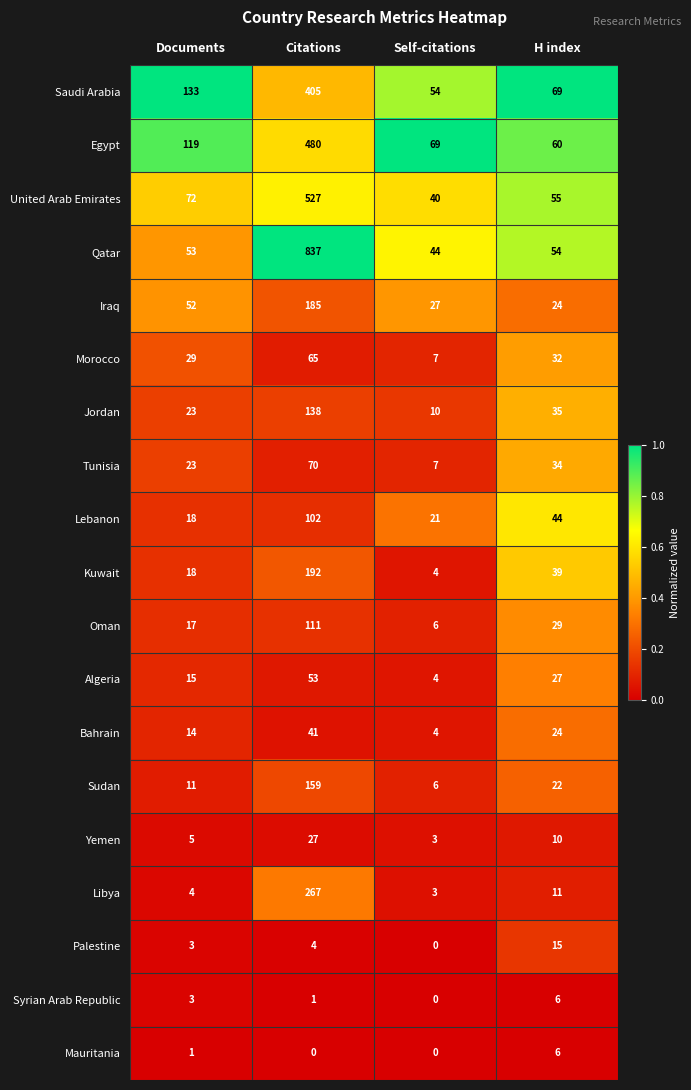

Where does the Jordan series first go above 35?

Citations